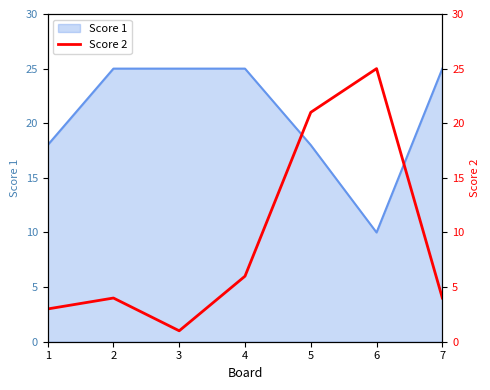

What is the minimum value shown in the chart?

1